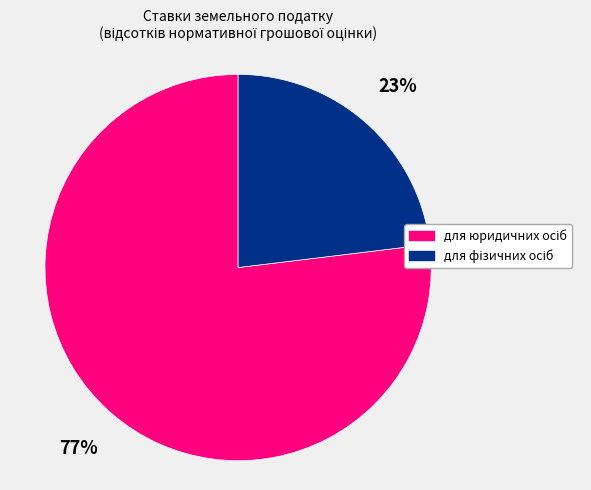

Is there any slice that represents more than half of the pie?

Yes